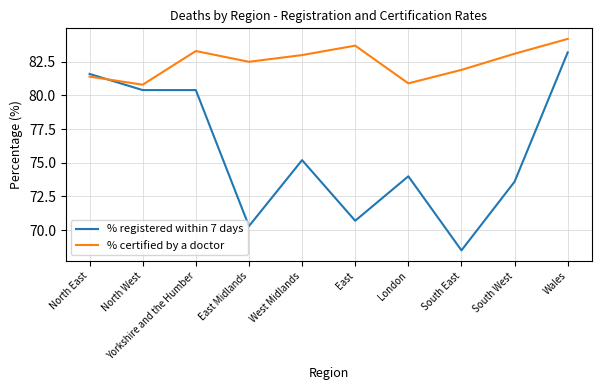

Does the chart have visible grid lines?

Yes